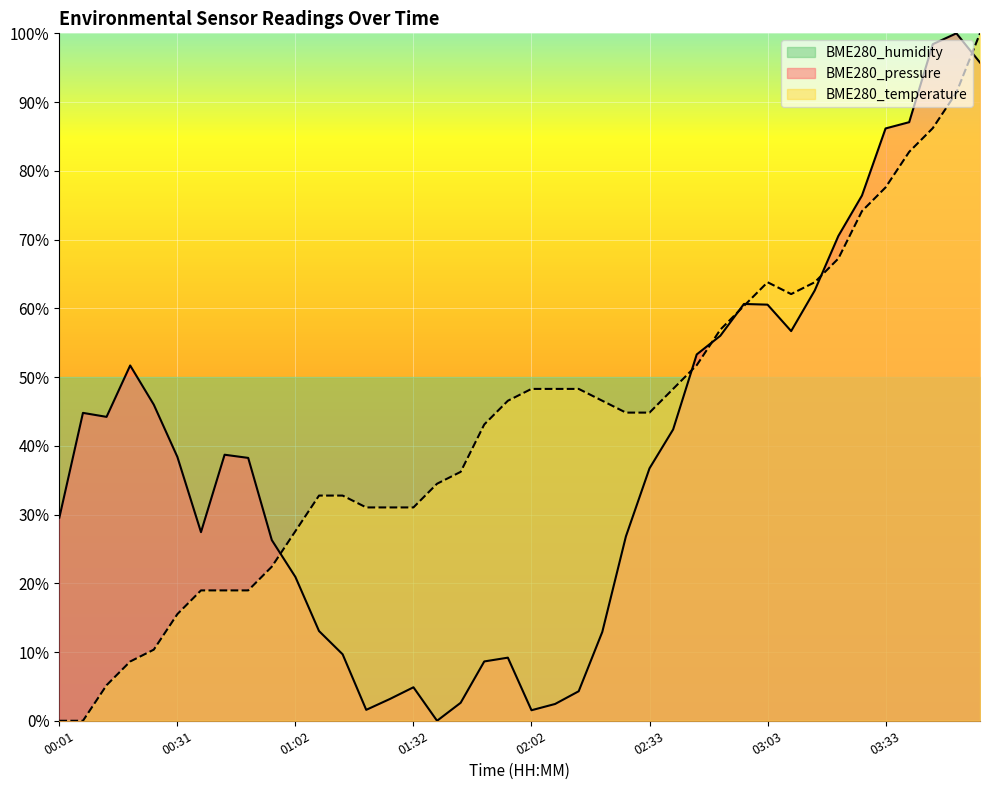

What is the difference between the maximum and minimum values in the BME280_temperature series?

1.0